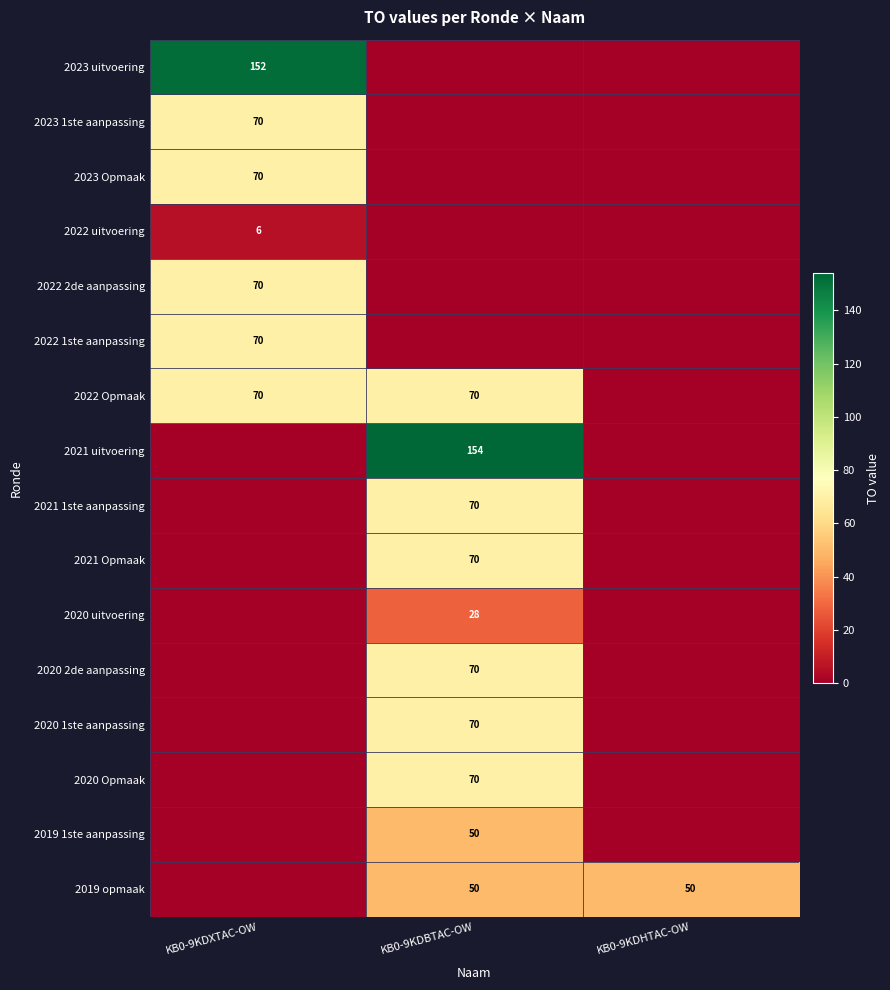

Is it true that 2020 2de aanpassing equals 29 at KB0-9KDBTAC-OW?

False